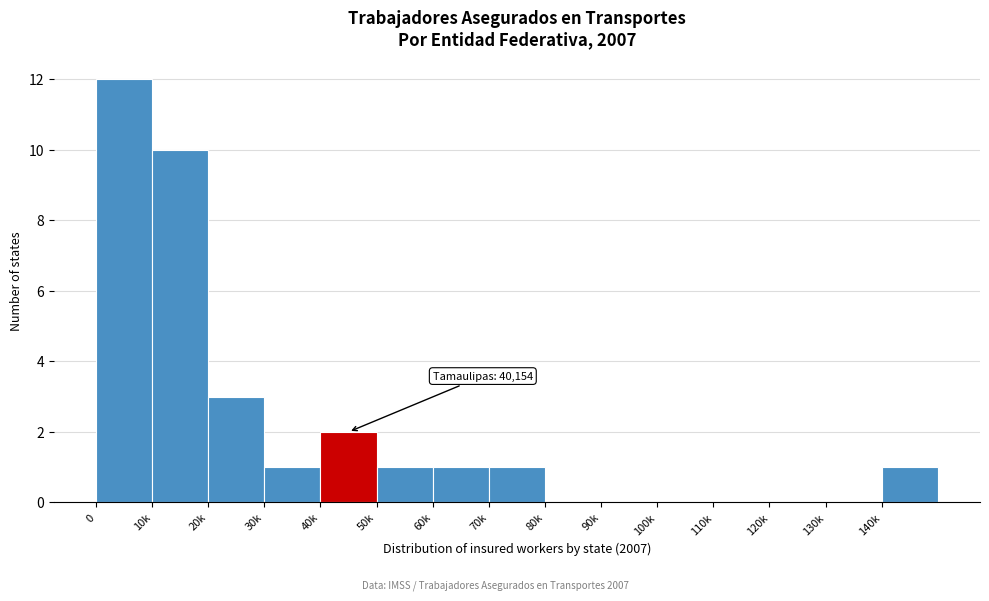

Reading right to left, transcribe all the data shown in this chart.

140k=1	130k=0	120k=0	110k=0	100k=0	90k=0	80k=0	70k=1	60k=1	50k=1	40k=2	30k=1	20k=3	10k=10	0=12